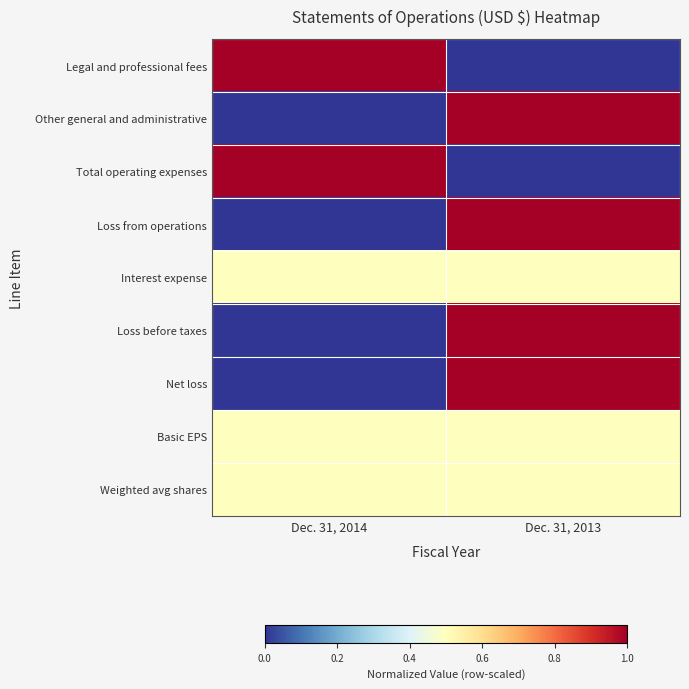

At which category is the sum across all series the highest?

Dec. 31, 2013